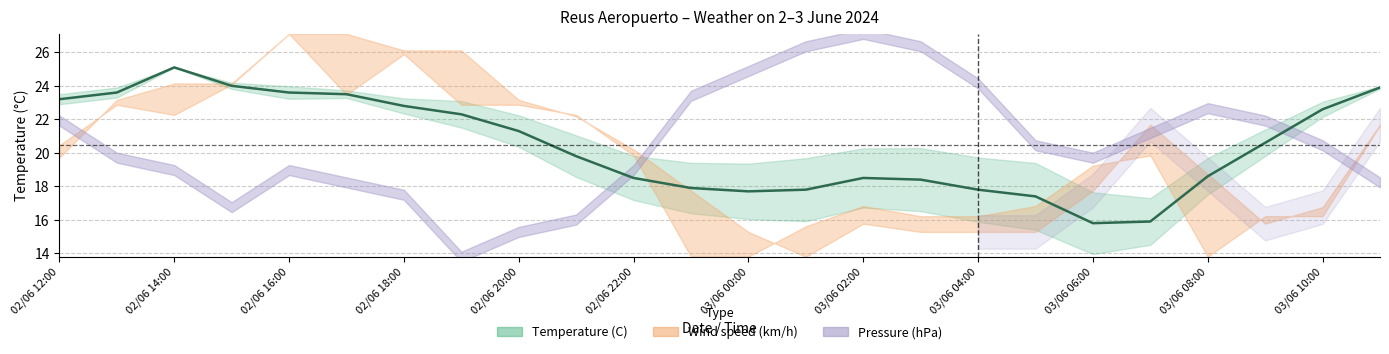

The value at 02/06 18:00 is 41.7. True or false?

False